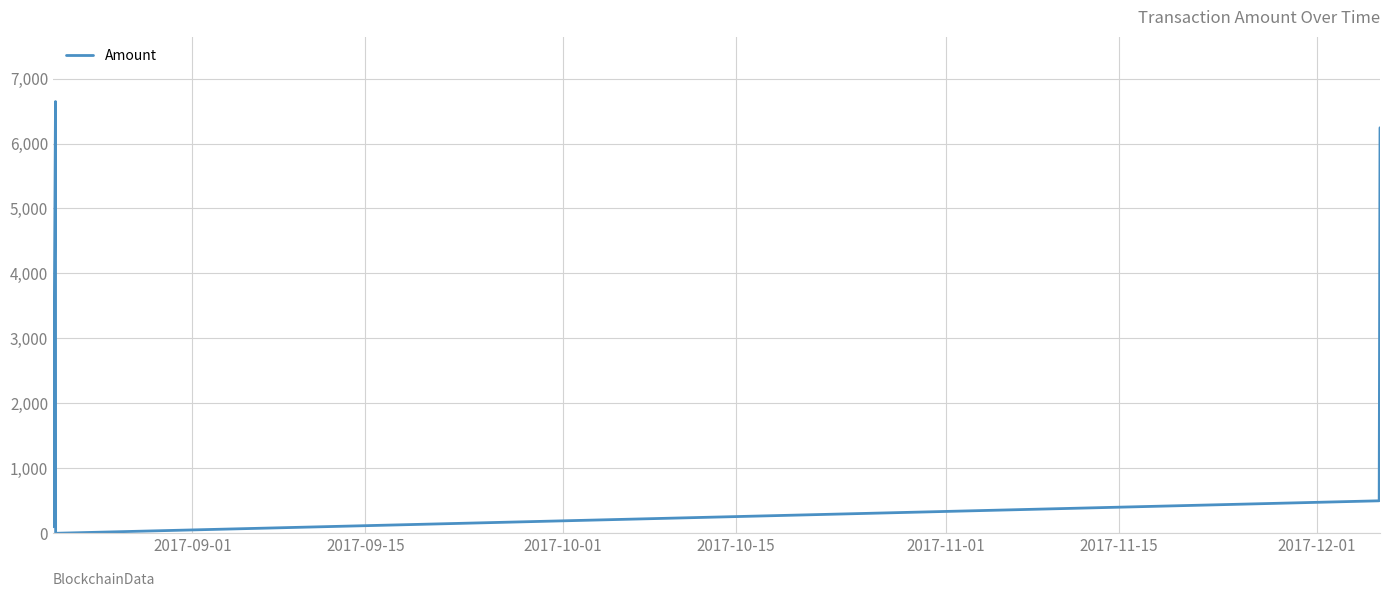

What is the sum of all values?

13488.1